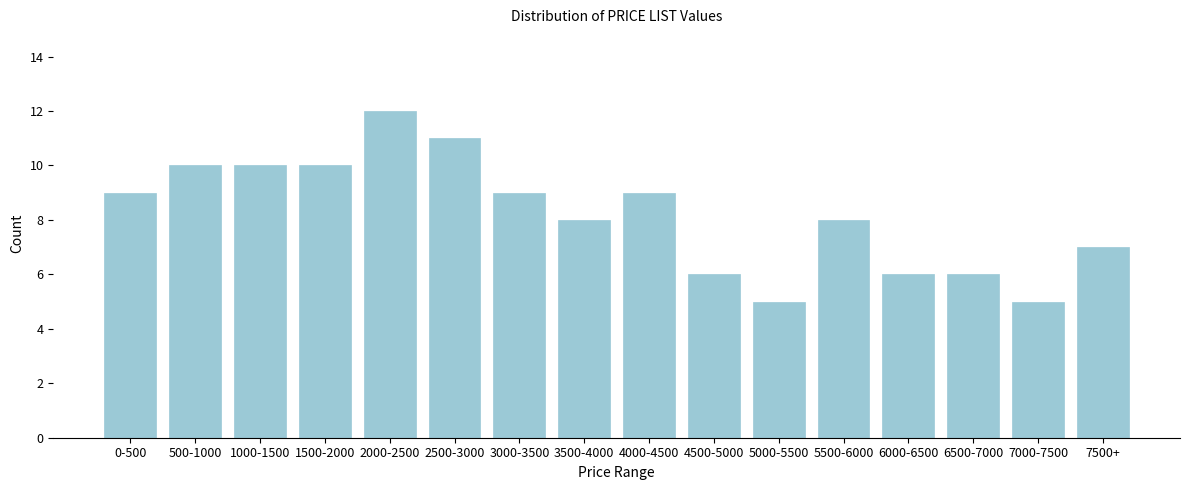

Reading left to right, list all the values displayed in this chart.

0-500=9	500-1000=10	1000-1500=10	1500-2000=10	2000-2500=12	2500-3000=11	3000-3500=9	3500-4000=8	4000-4500=9	4500-5000=6	5000-5500=5	5500-6000=8	6000-6500=6	6500-7000=6	7000-7500=5	7500+=7